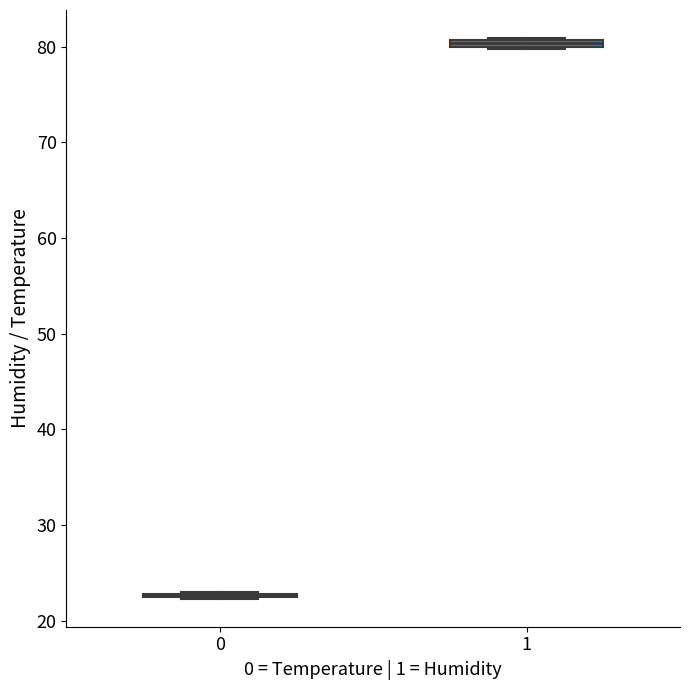

Where is the lower edge of the box at x = 1 on the y-axis? The values are not printed on the chart, so give them approximately, as read against the axis.

80